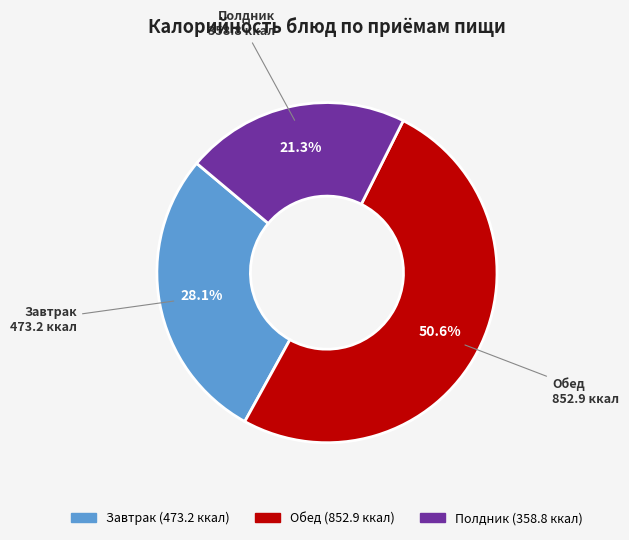

Does any single category account for the majority?

Yes